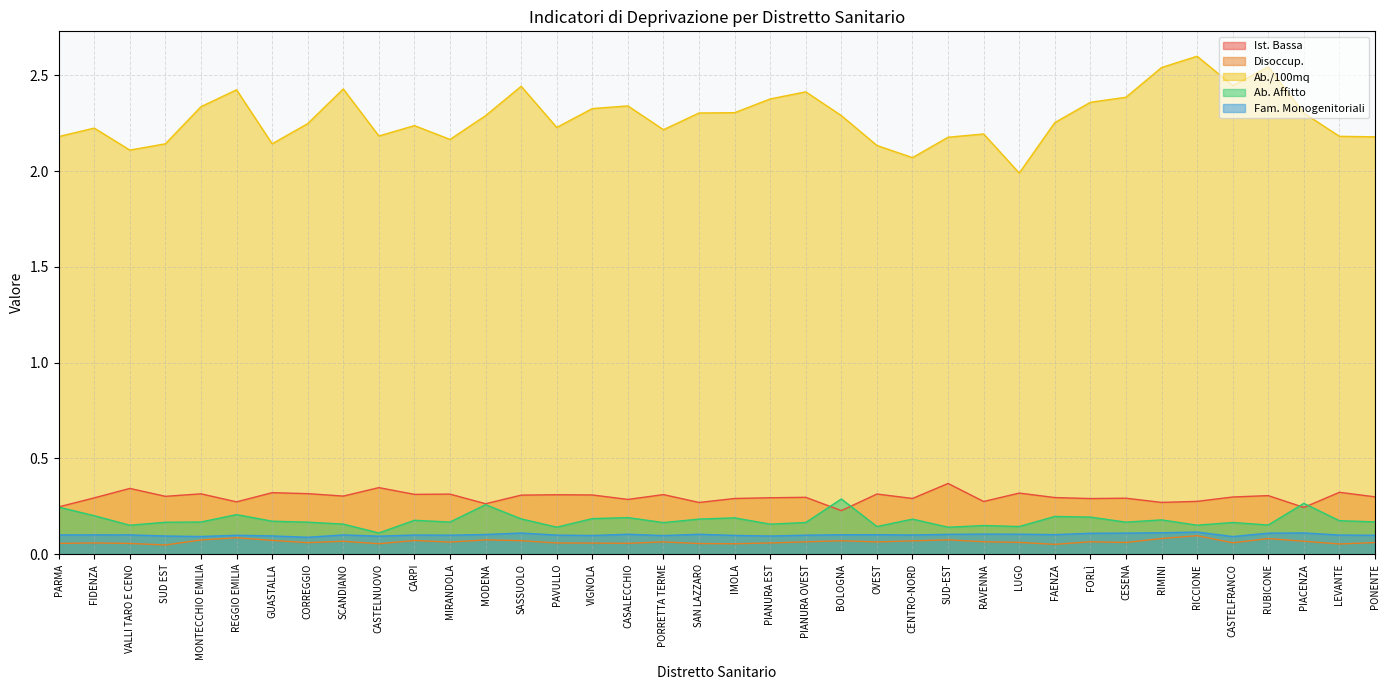

True or false: Ab. Affitto and Ab./100mq cross at least once.

False